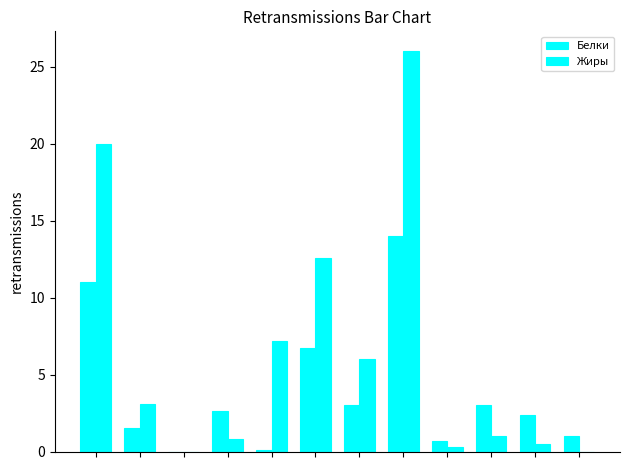

What is the difference between the maximum and minimum values in the Жиры series?

26.0